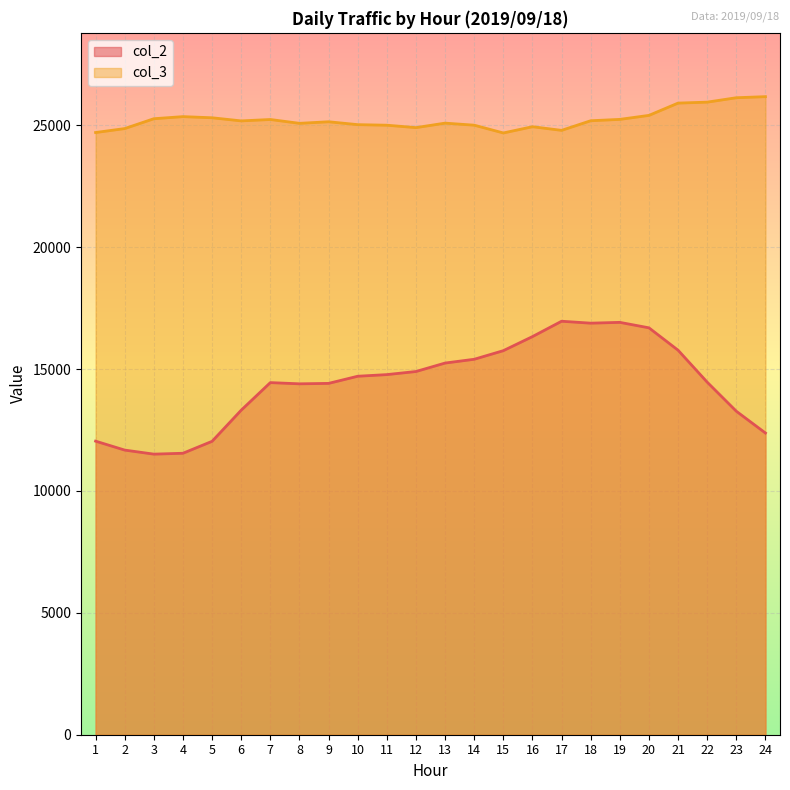

The value of col_3 at 5 is 25306. True or false?

True